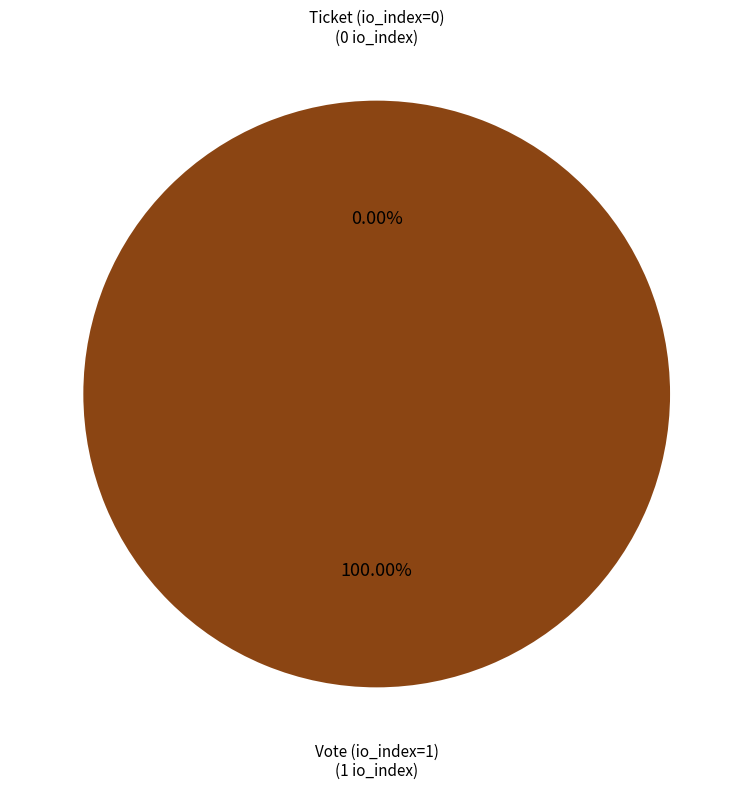

Which slice represents more than half of the pie?

Vote (io_index=1)